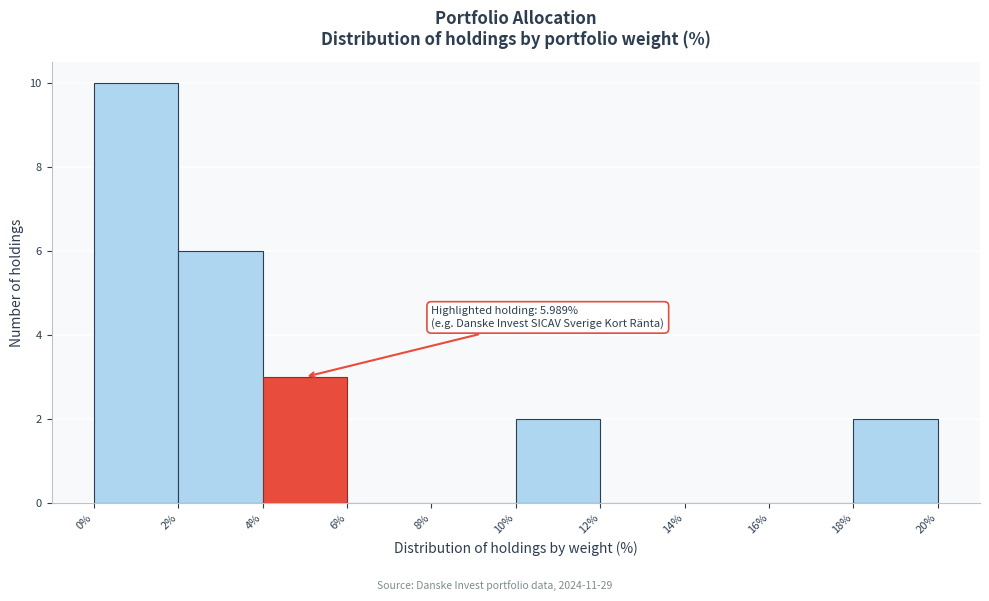

Which range on the x-axis has the tallest bar?

0% to 2%